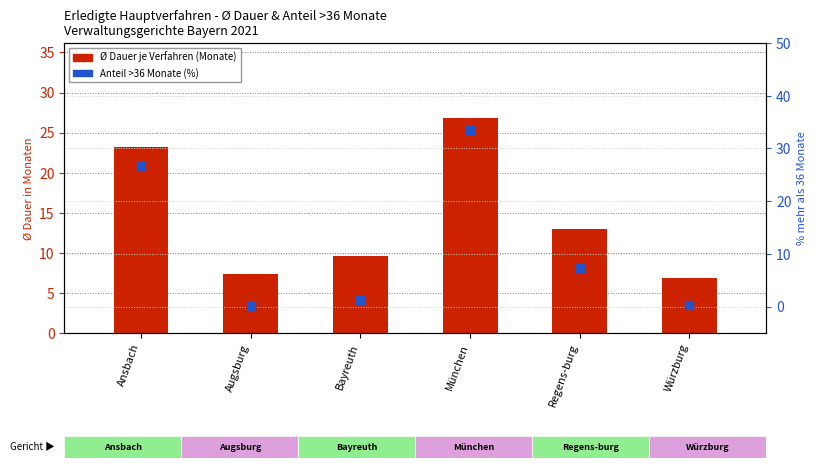

Which series has the widest spread of Y values?

% mehr als 36 Monate